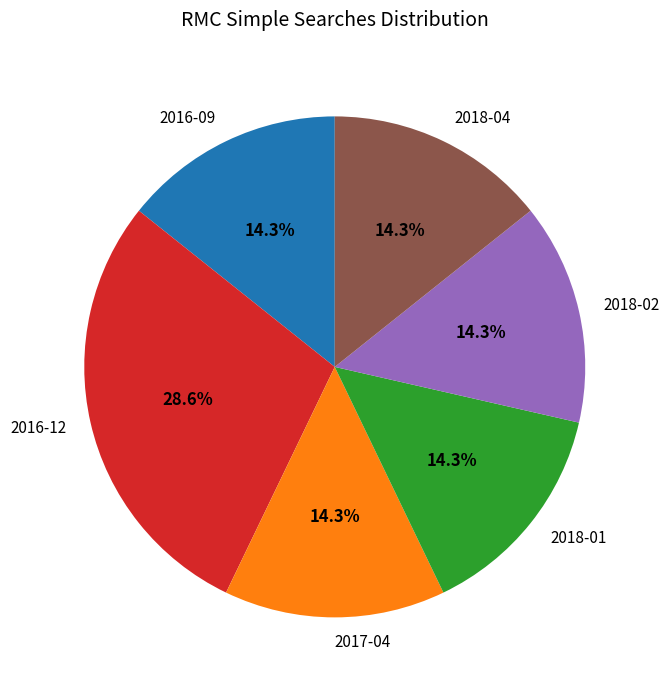

Does any single category account for the majority?

No